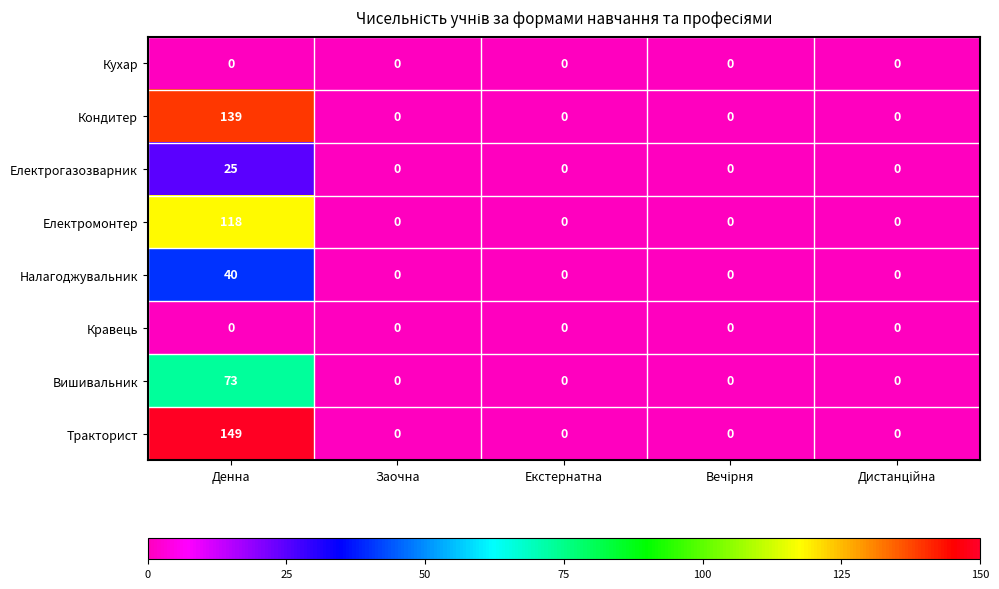

What is the average value of the Кондитер series?

28